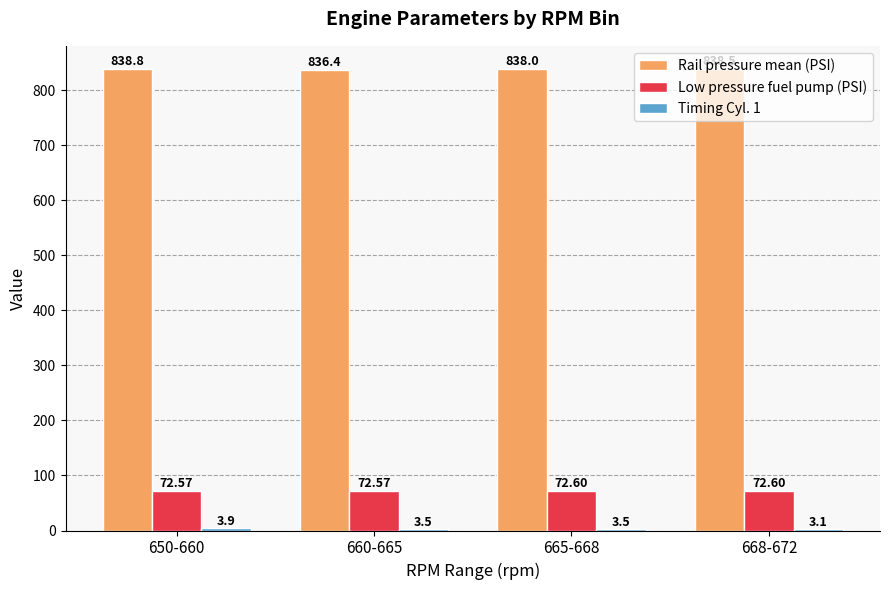

What is the sum of the Low pressure fuel pump (PSI) values at 650-660 and 668-672?

145.2